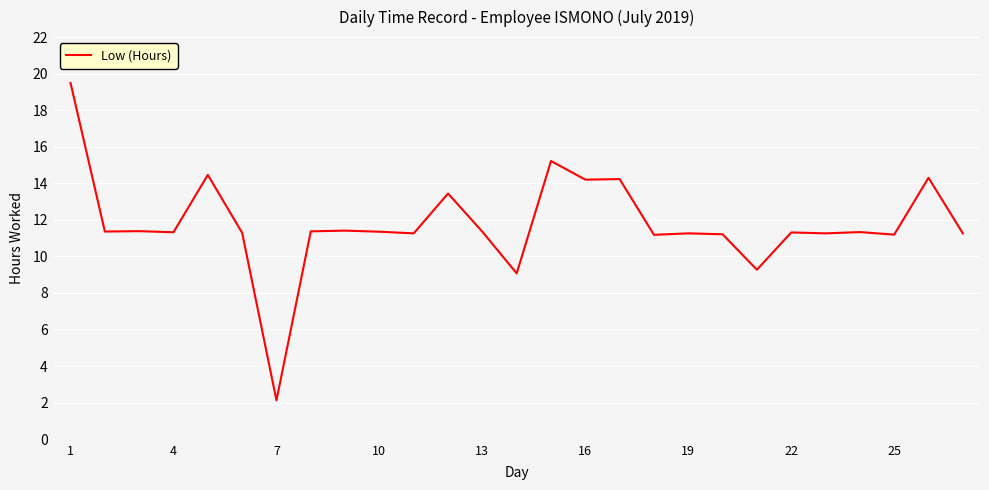

What is the sum of all values?

317.9